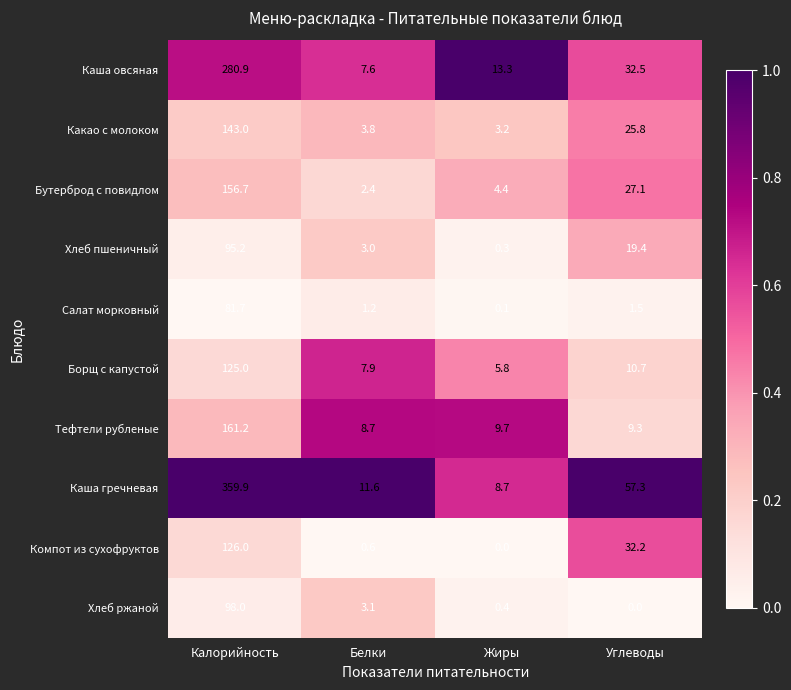

What is the greatest value displayed?

359.9